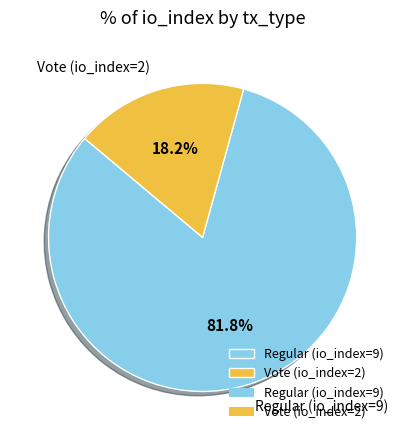

Which slice represents more than half of the pie?

Regular (io_index=9)